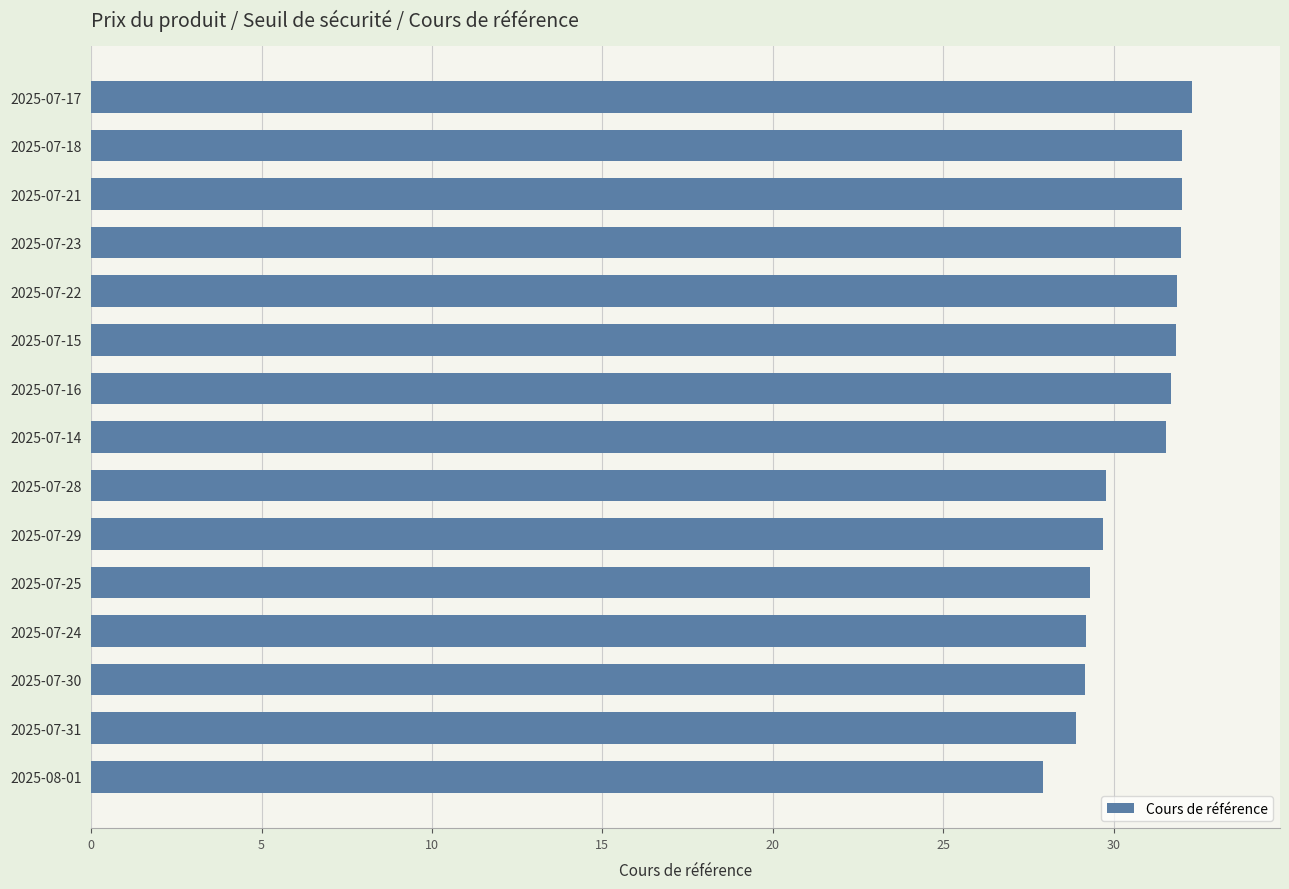

What is the sum of all values?

459.2